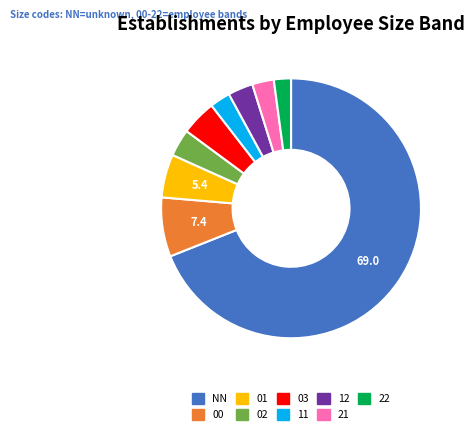

How many segments does this pie chart have?

9